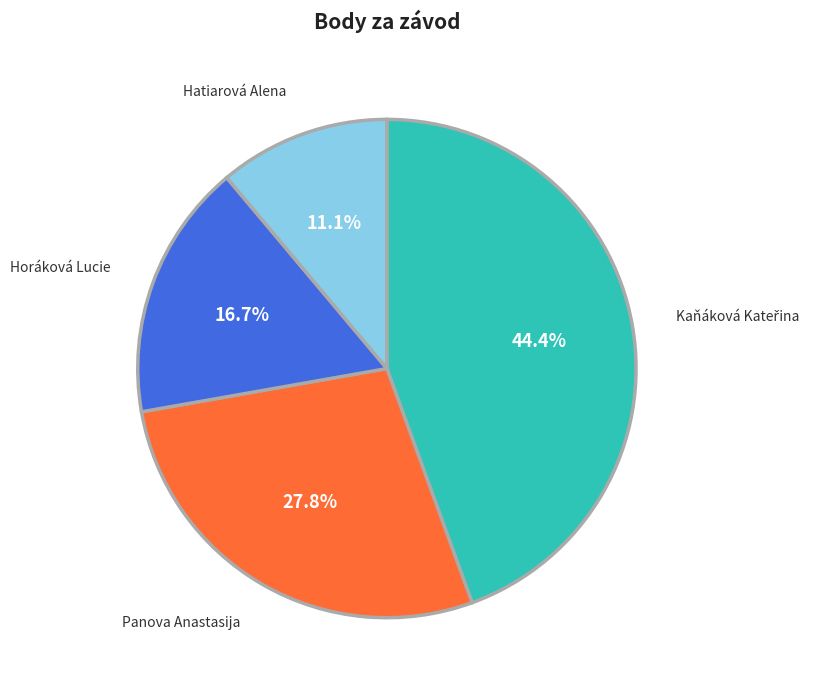

Is there a majority slice in this chart?

No